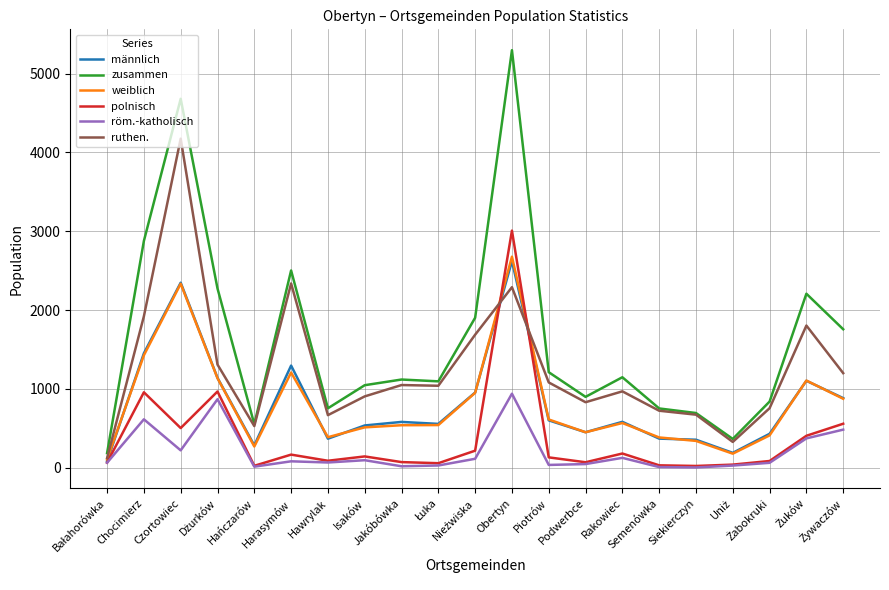

What is the maximum value for polnisch?

3008